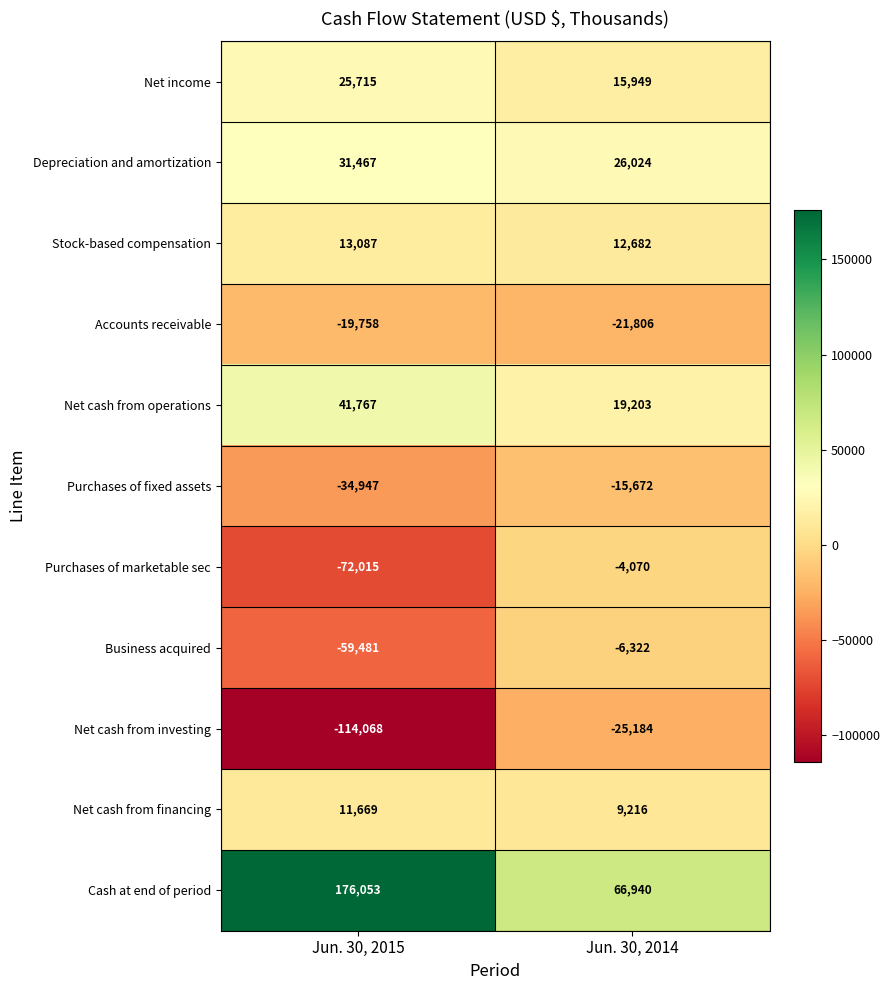

At which category is the sum across all series the highest?

Jun. 30, 2014